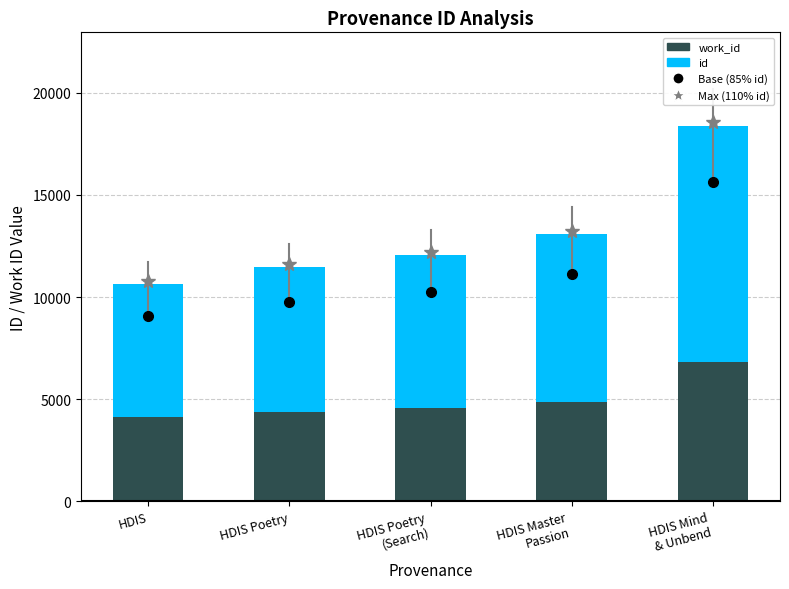

What is the total value across all series at HDIS?

10649